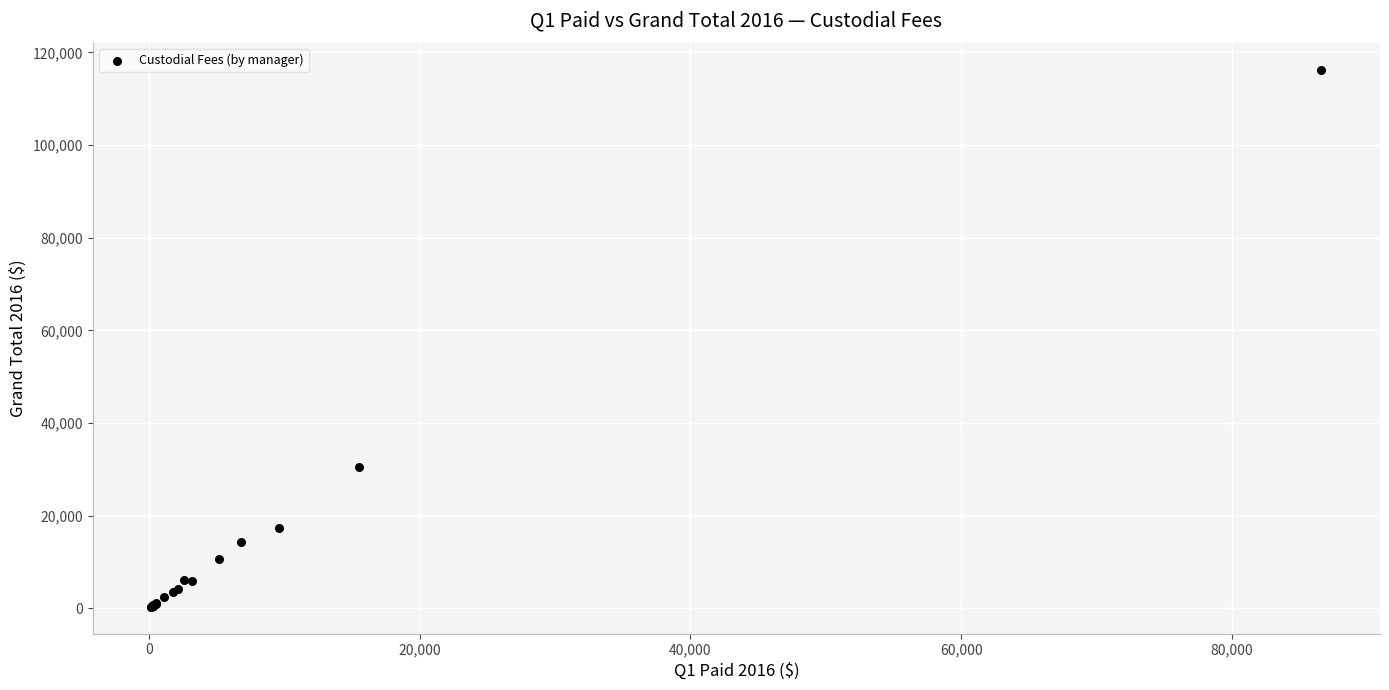

What Y value in the scatter plot is closest to 58335?

30449.1